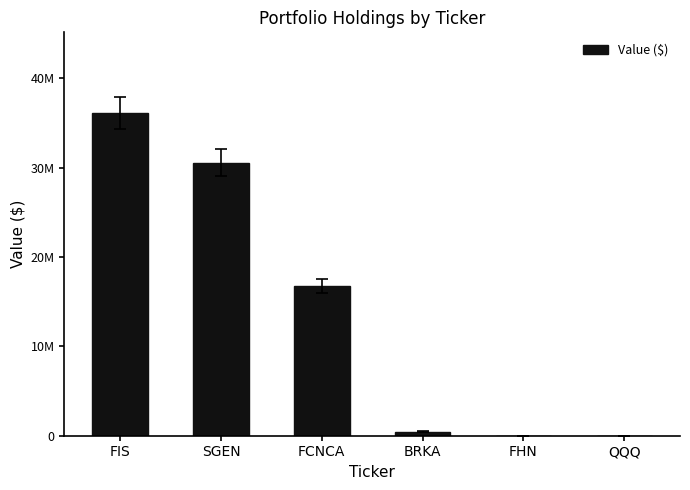

What is the value of the 2nd bar from the left?

30572970